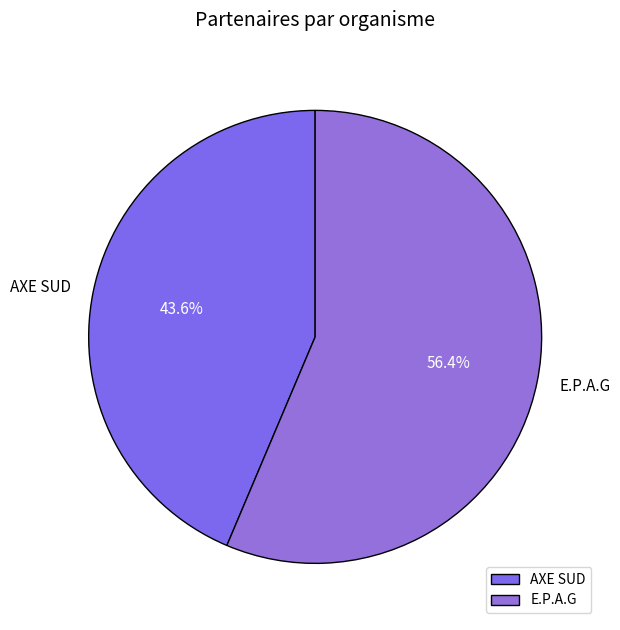

What is the largest slice in the pie chart?

E.P.A.G